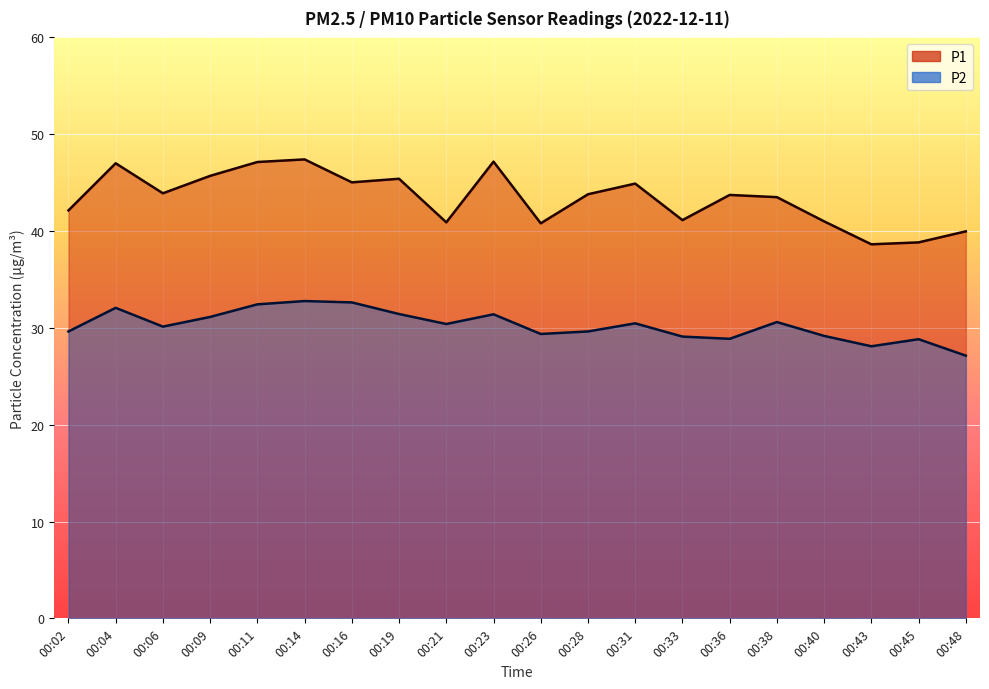

How many interior local valleys does the P2 series have?

5